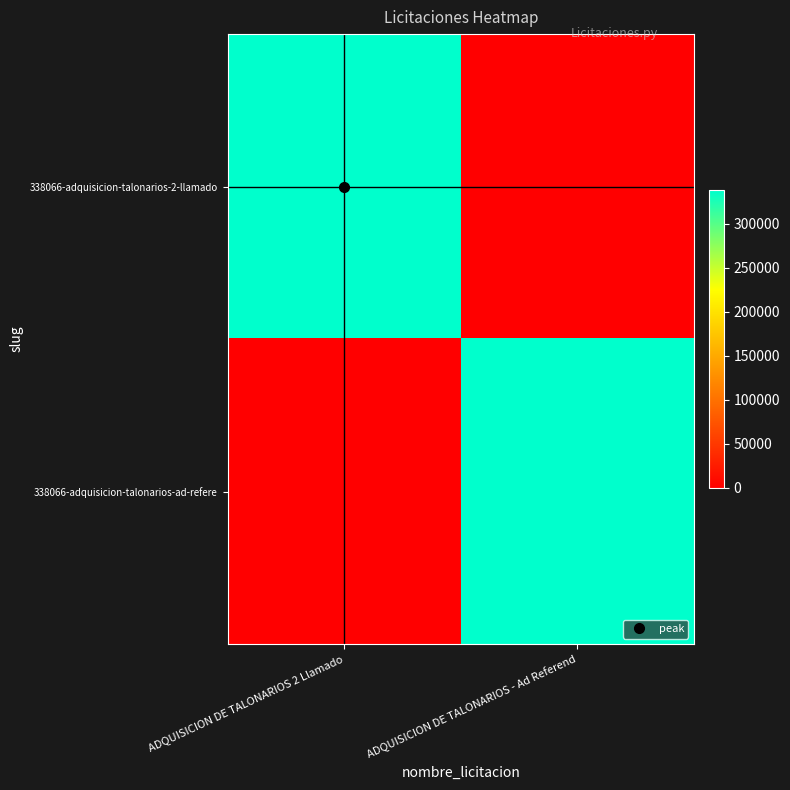

What is the difference between the highest and lowest values at ADQUISICION DE TALONARIOS - Ad Referend?

338066